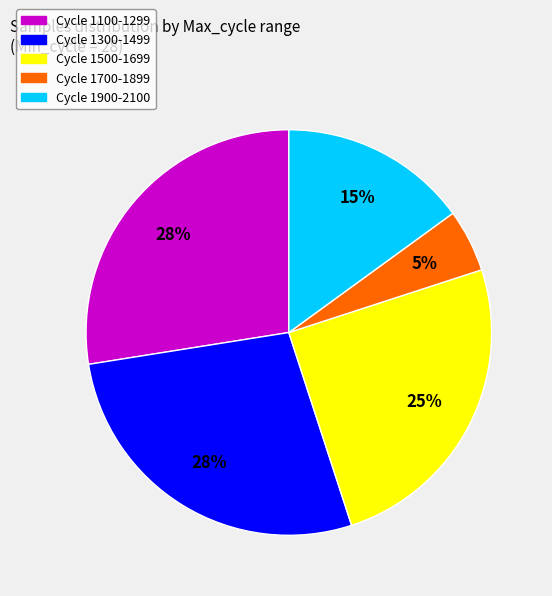

Is there any slice that represents more than half of the pie?

No